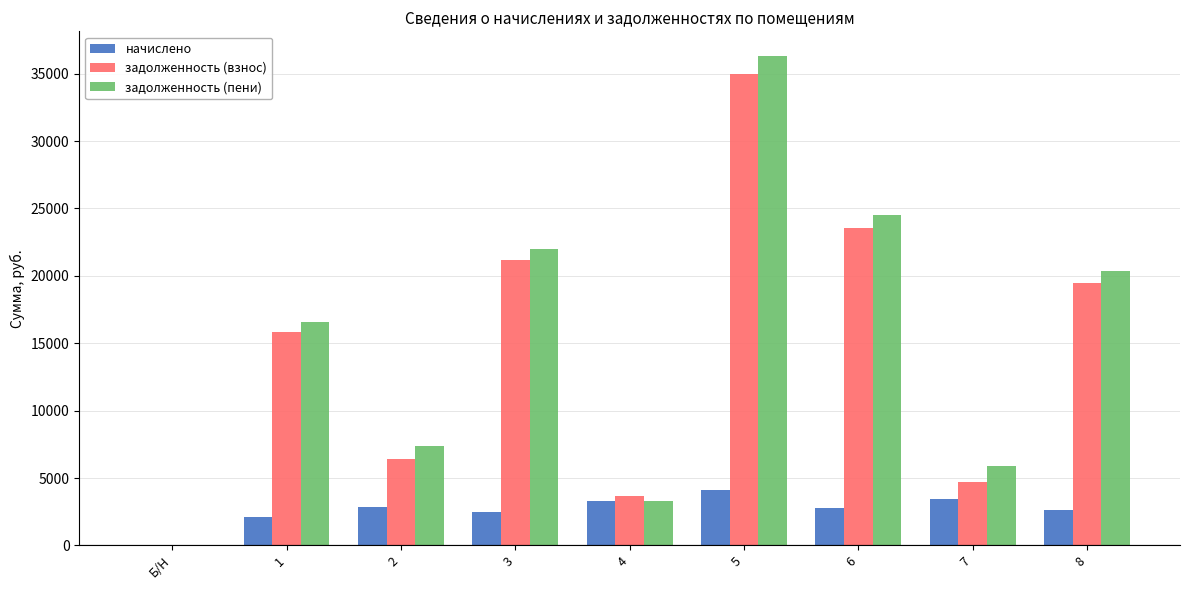

Is it true that задолженность (взнос) equals 0.0 at Б/Н?

True